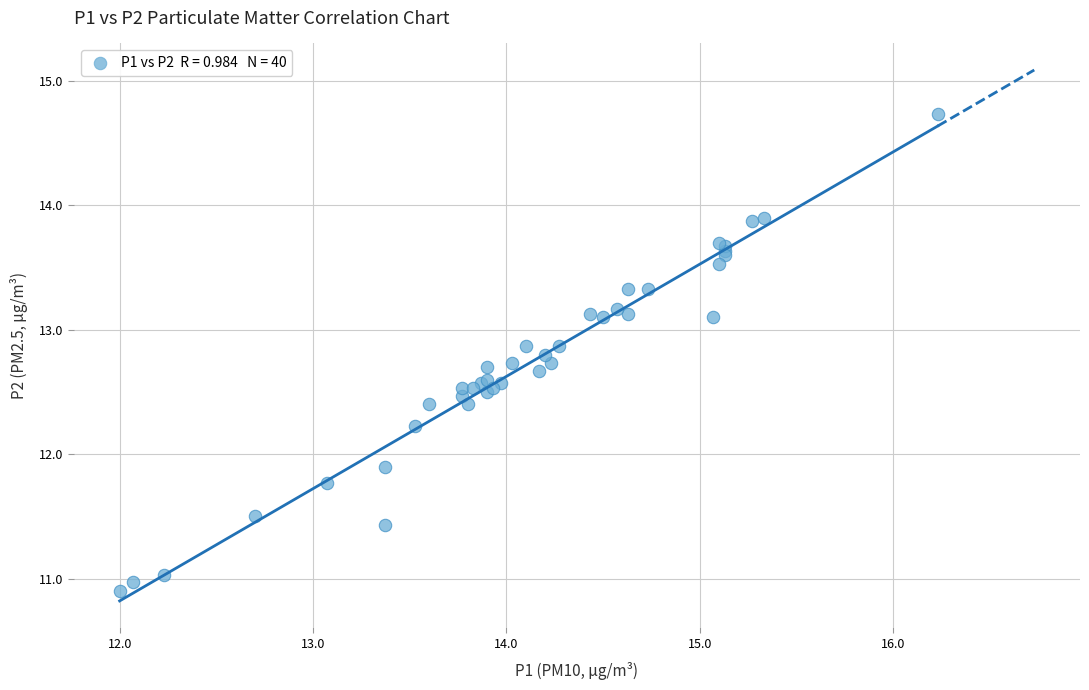

What Y value in the scatter plot is closest to 12?

11.9